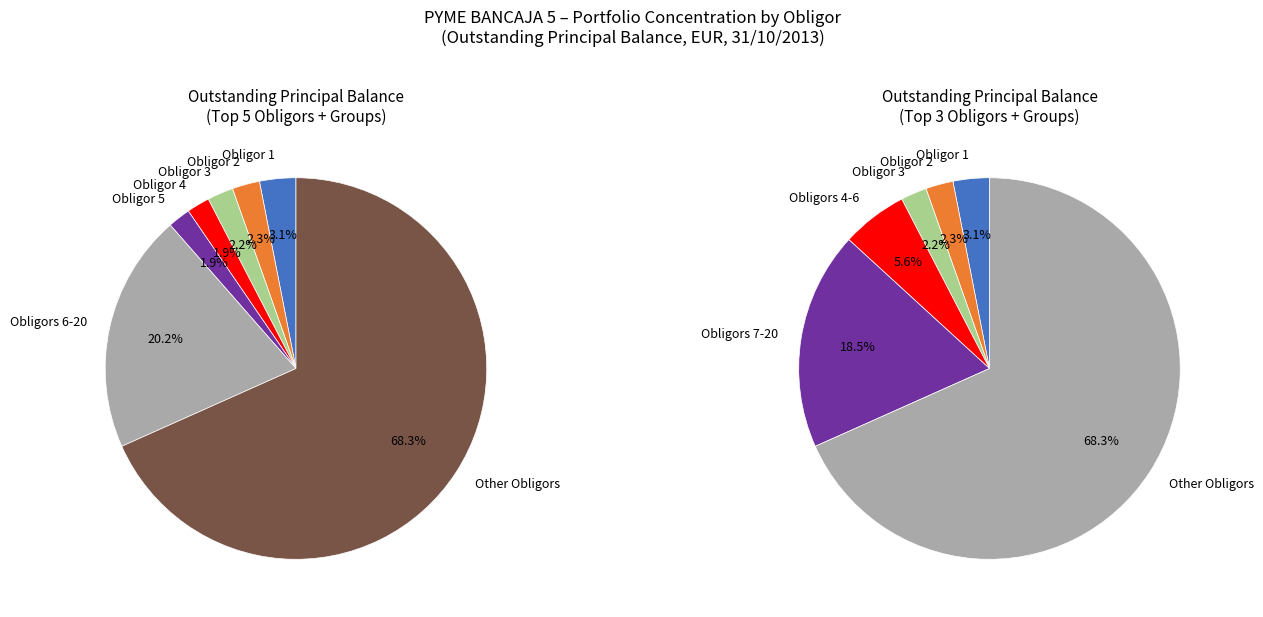

True or false: Obligor 1 accounts for 12% of the total.

False